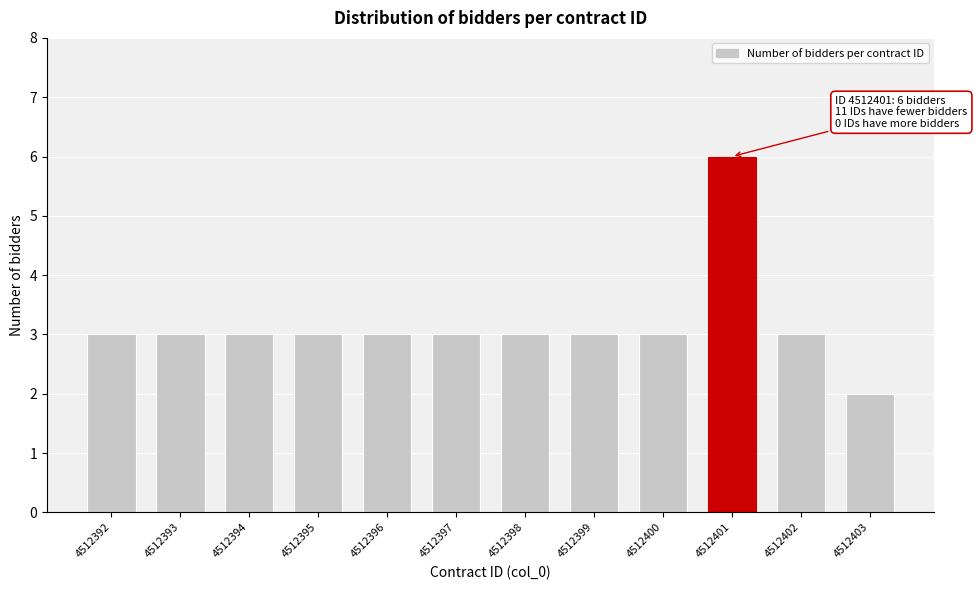

Reading right to left, extract all data points from this chart.

2	3	6	3	3	3	3	3	3	3	3	3